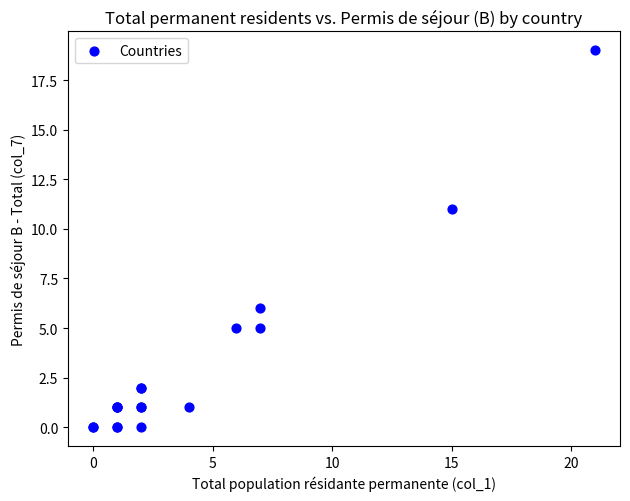

What Y value in the scatter plot is closest to 9?

11